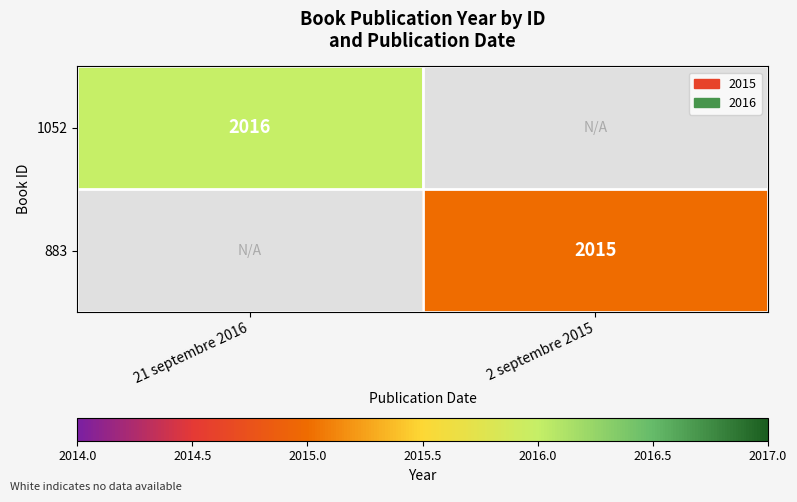

True or false: 883 has a value of 2015 at 2 septembre 2015.

True